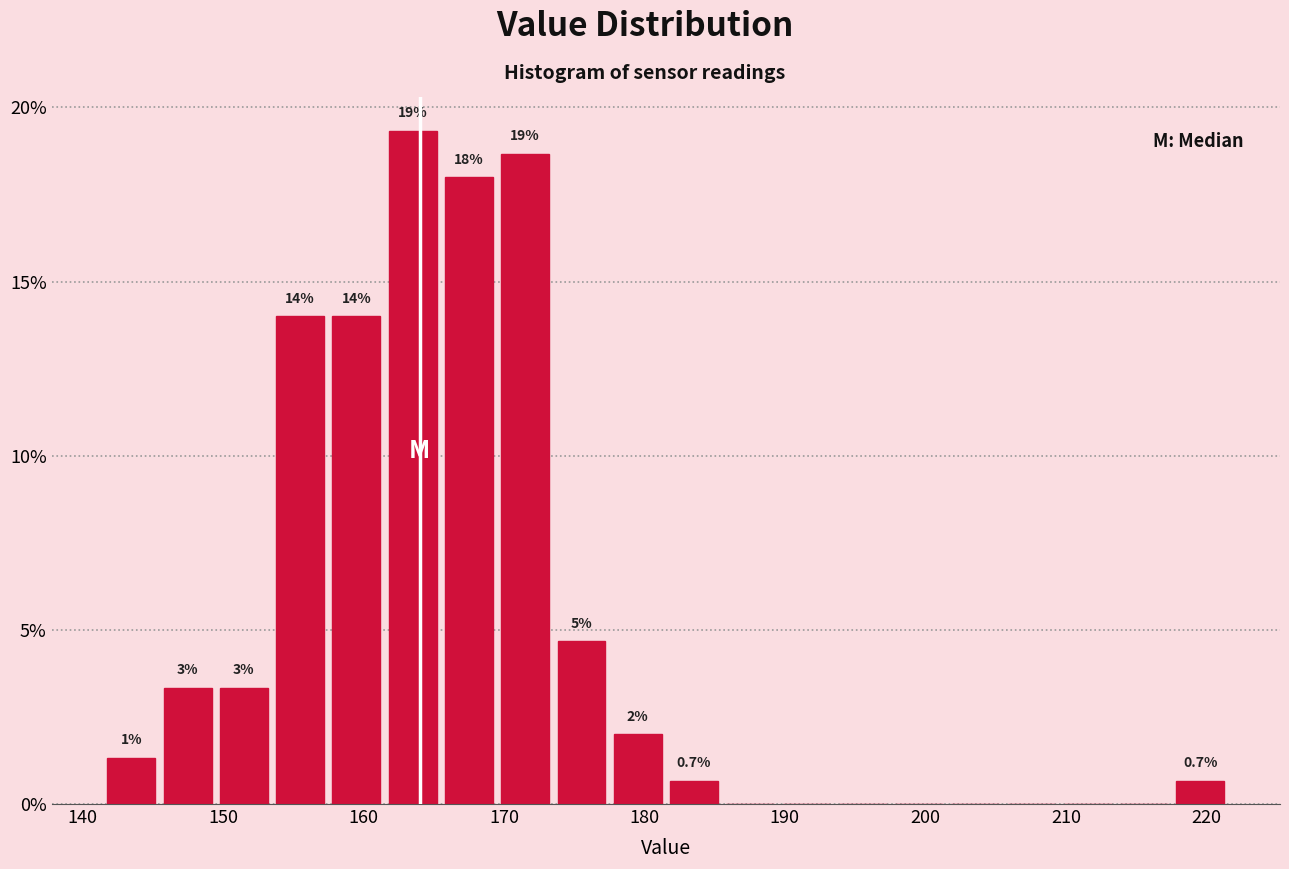

Over which range of the x-axis is the bar tallest?

162 to 166